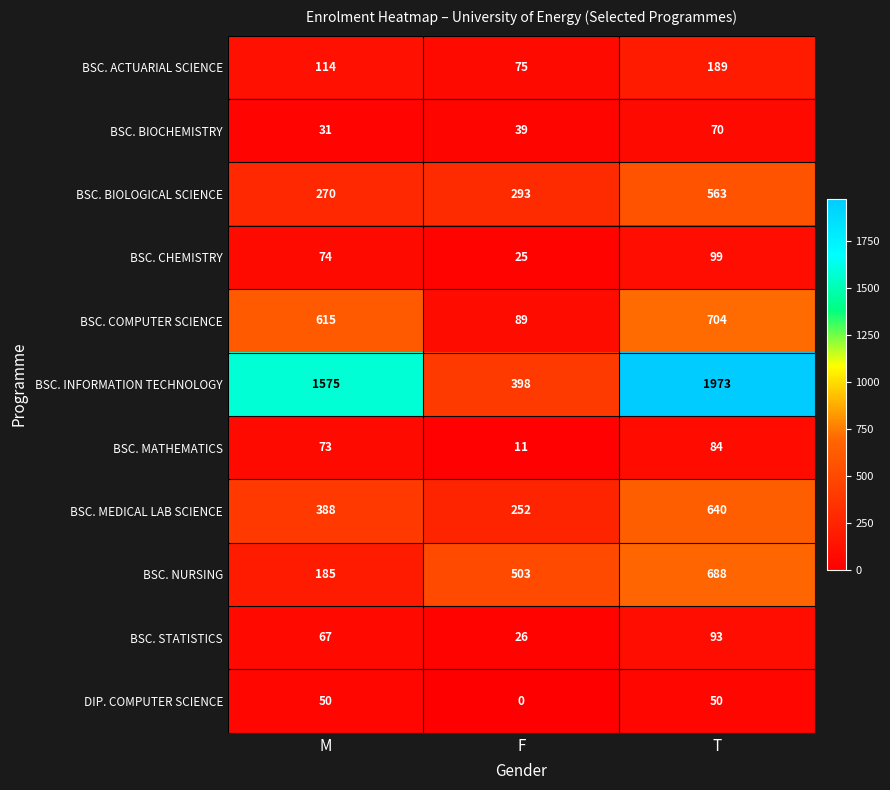

True or false: BSC. BIOLOGICAL SCIENCE has a value of 563 at T.

True